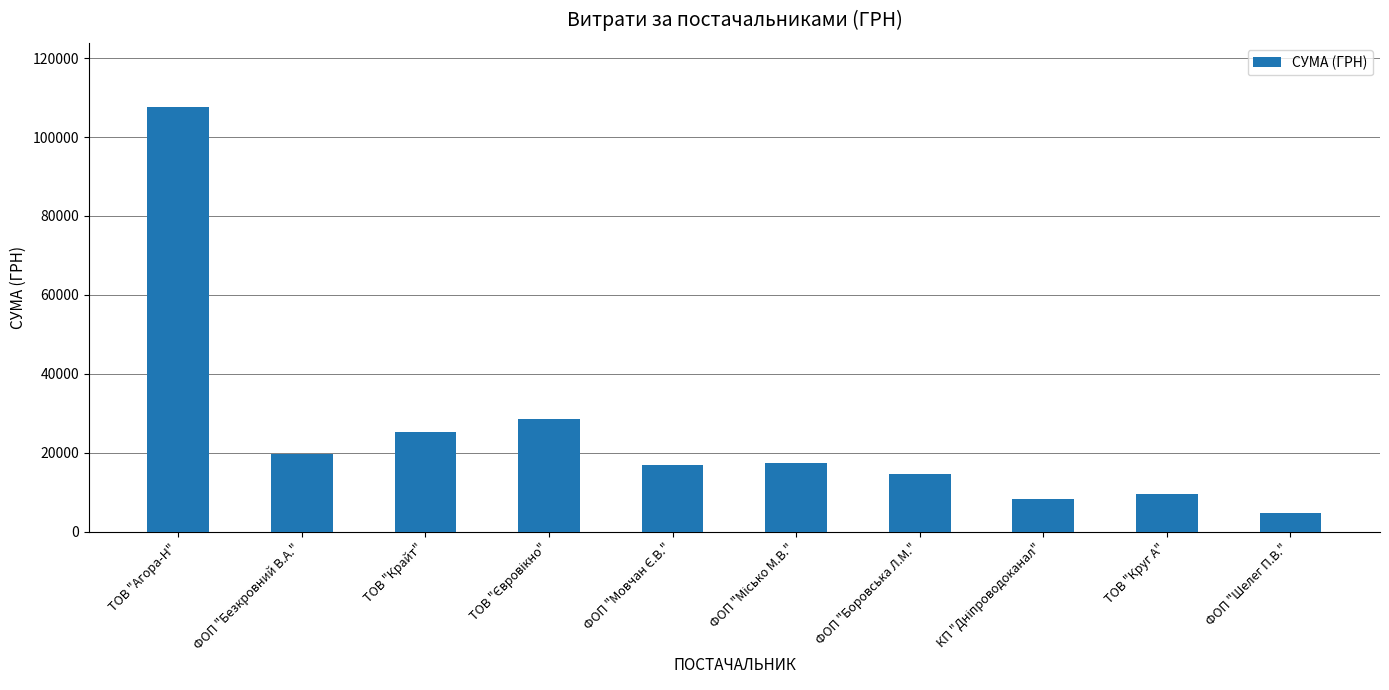

What is the change in value from ФОП "Безкровний В.А." to ФОП "Шелег П.В."?

-14737.6